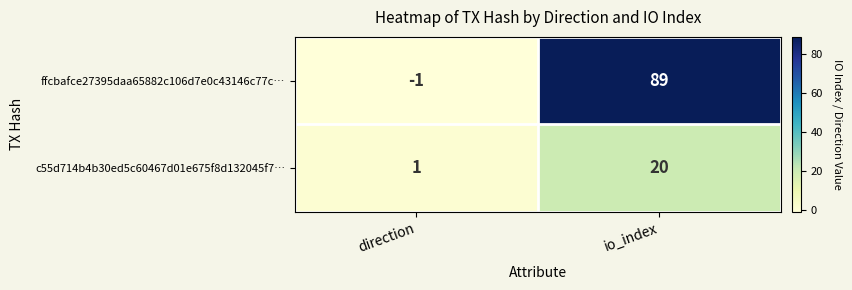

At how many categories does at least one series exceed 51?

1